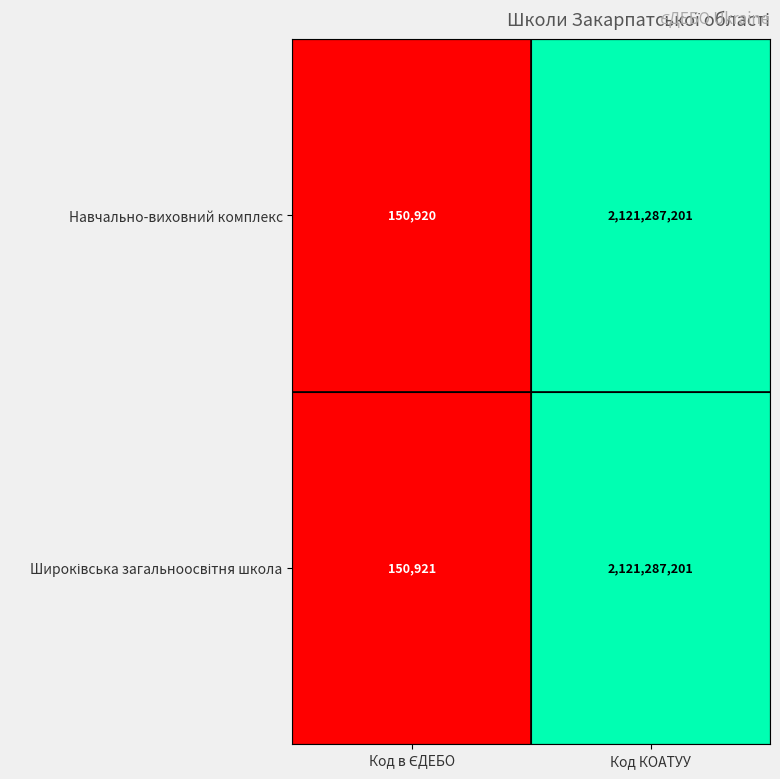

True or false: Навчально-виховний комплекс has a value of 2121287201 at Код КОАТУУ.

True